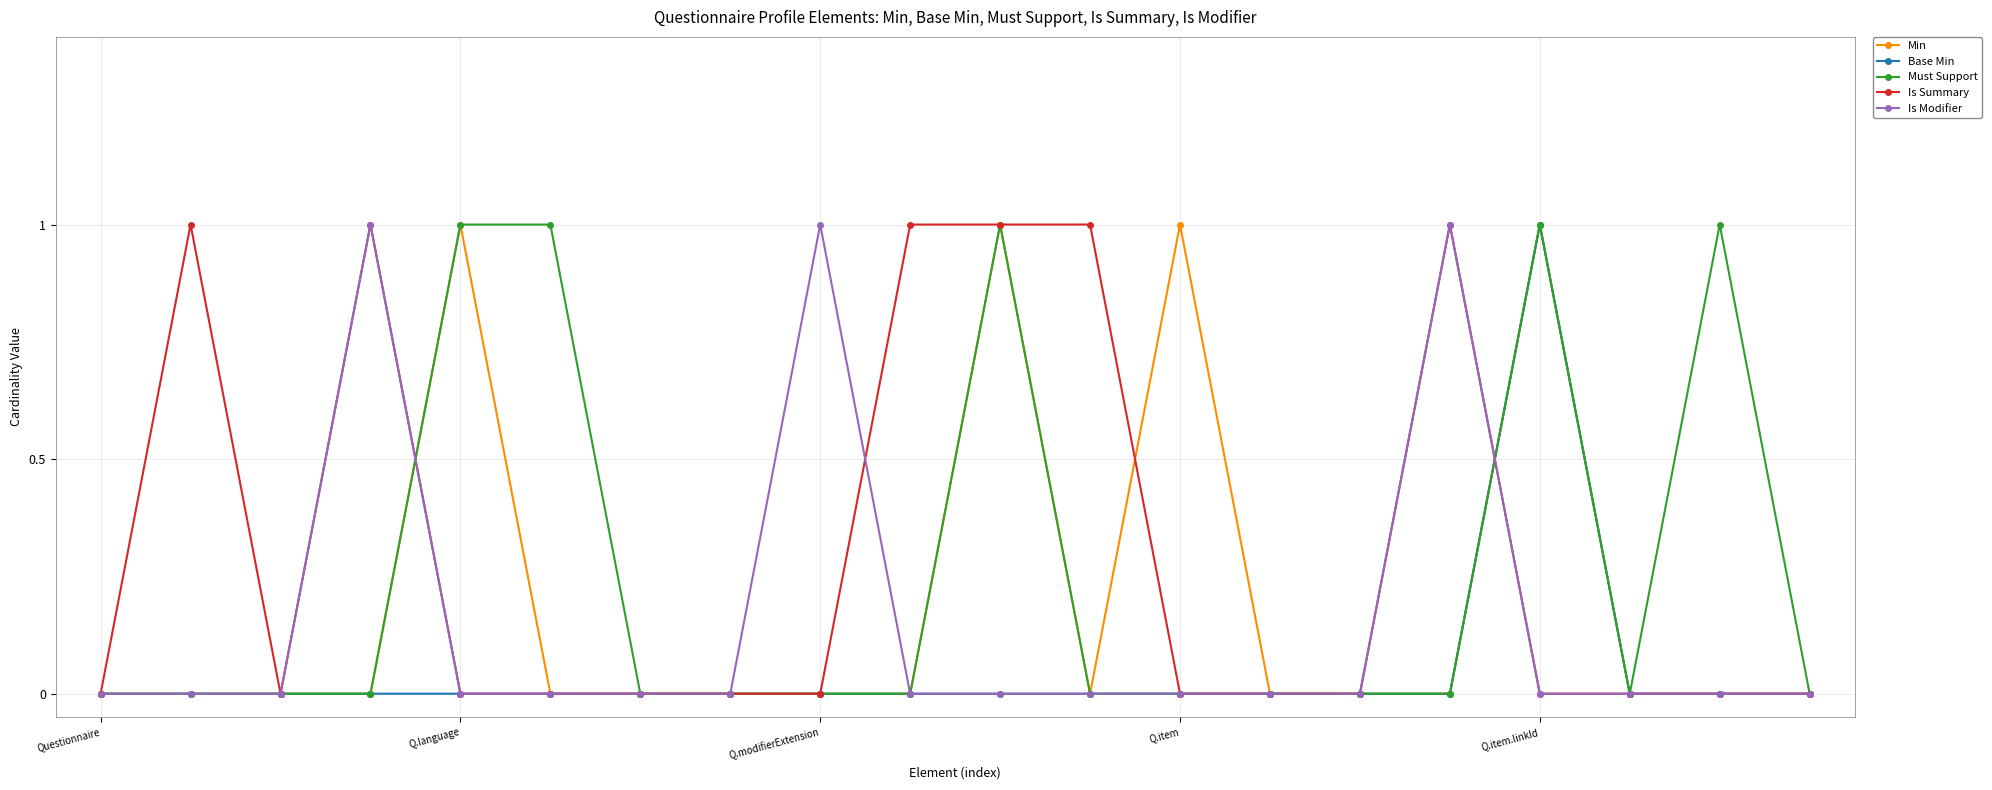

Count the number of categories in the chart.

20